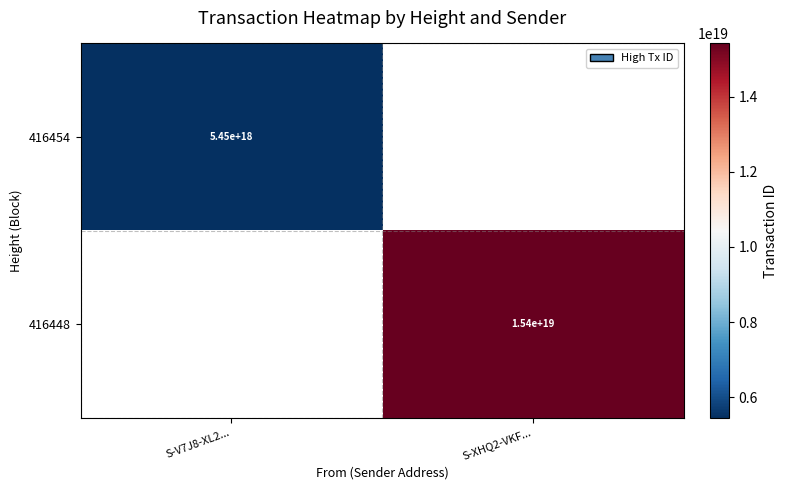

Between S-V7J8-XL2... and S-XHQ2-VKF..., which is larger?

S-XHQ2-VKF...